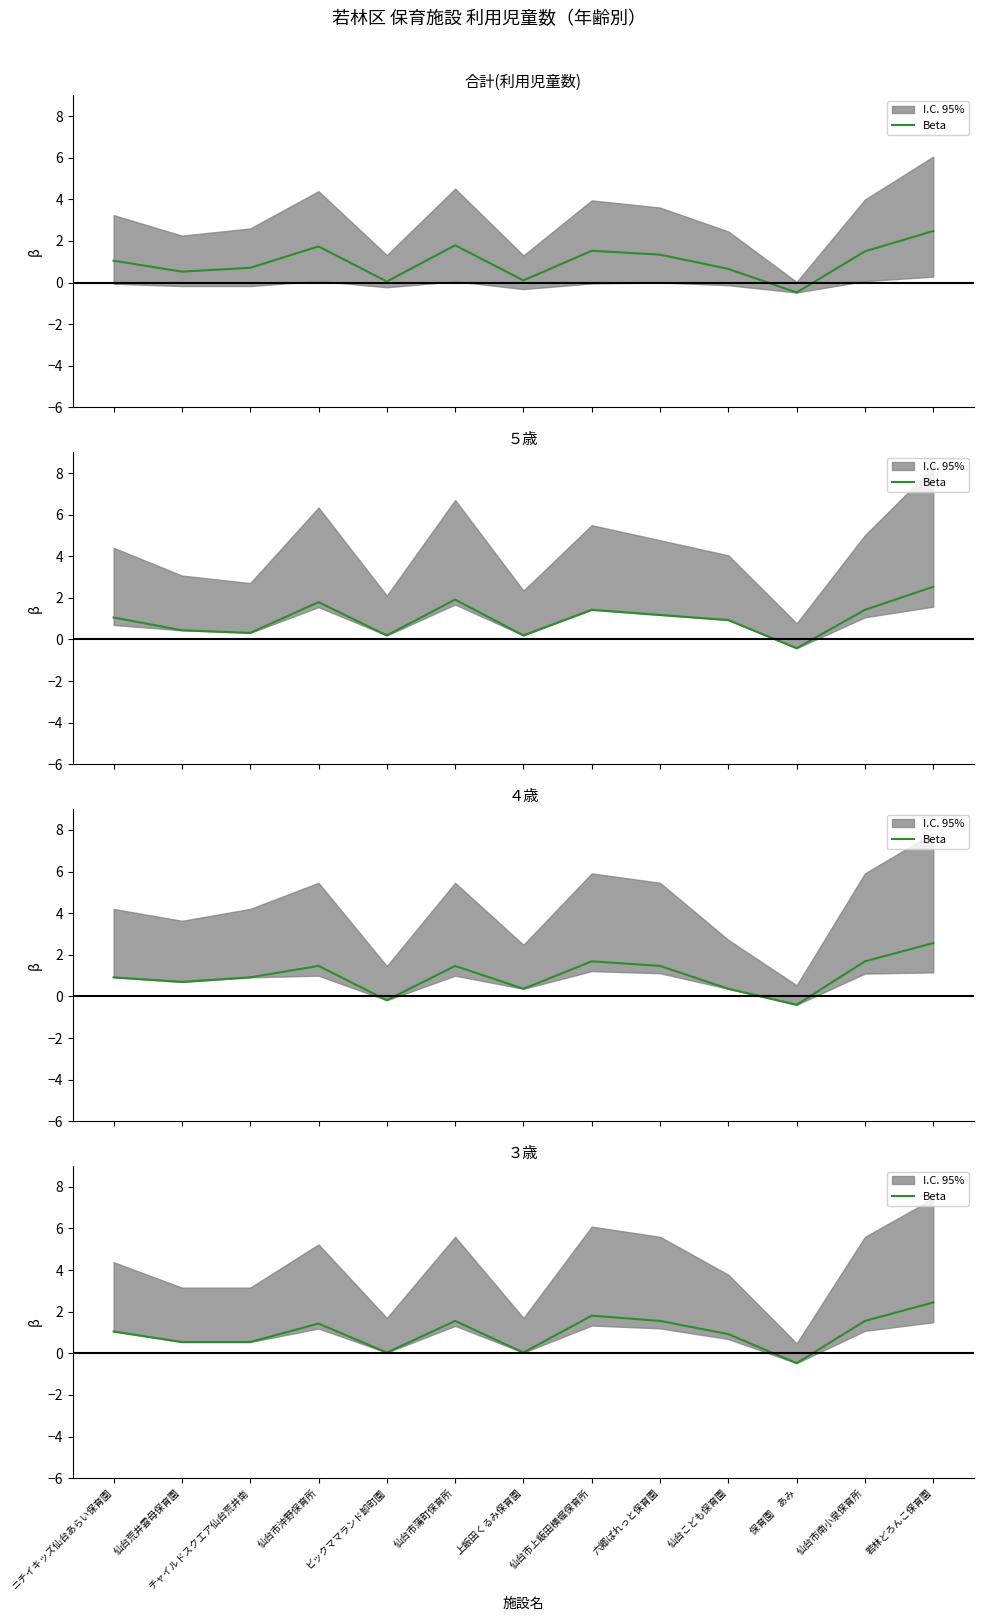

What is the average value?

1.0